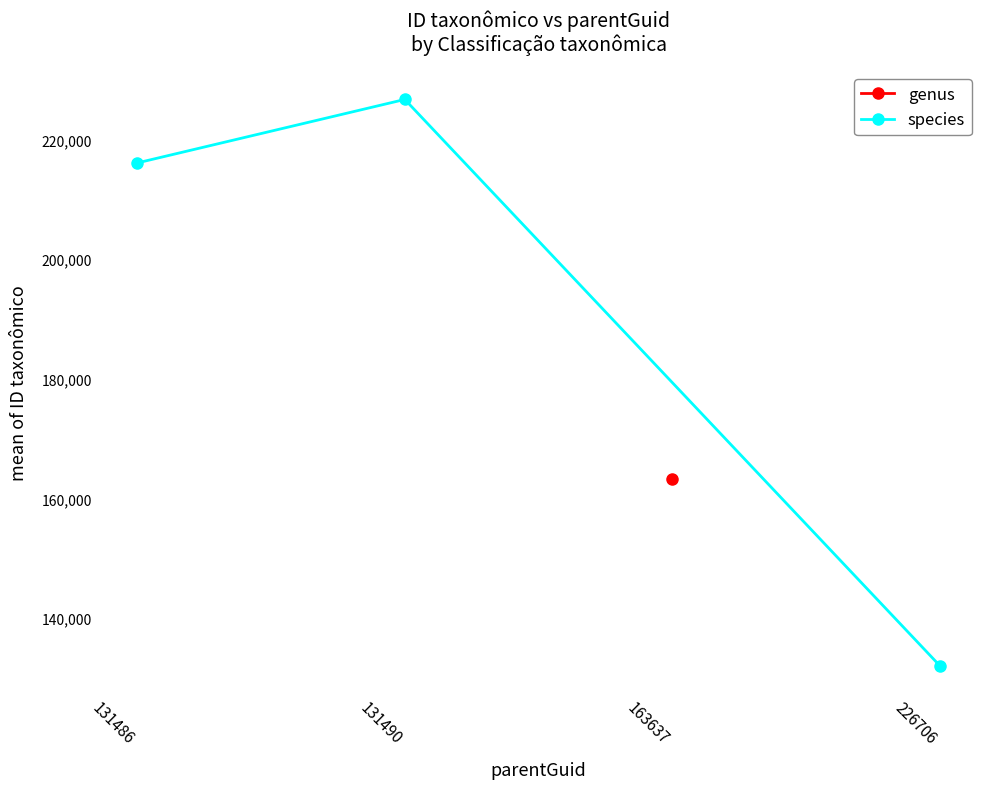

True or false: species has a value of 132063.0 at 226706.

True